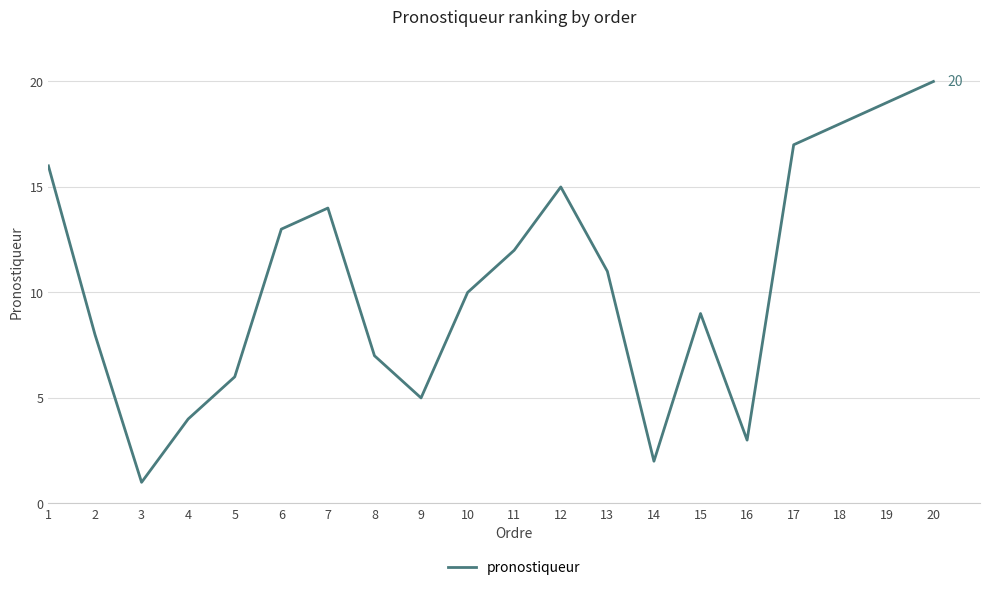

What is the change in value from 12 to 18?

+3